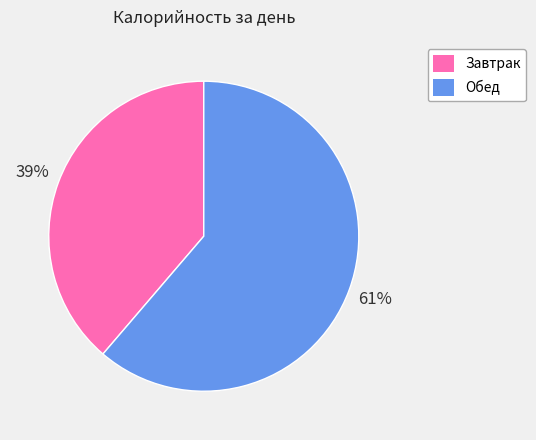

What is the largest slice in the pie chart?

Обед